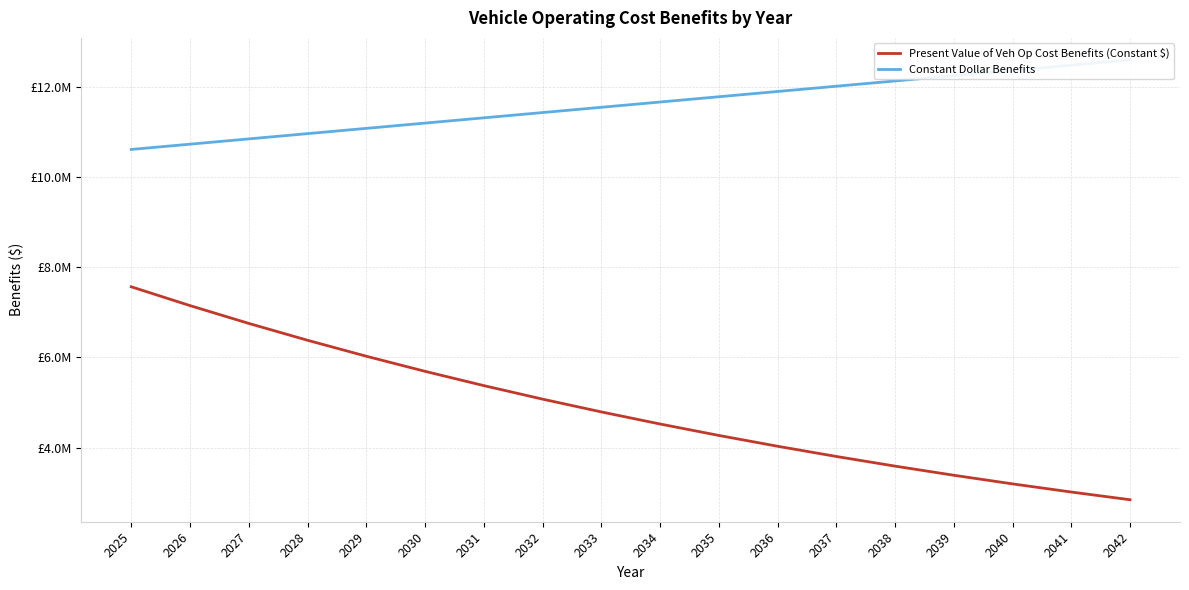

How many data points does each series have?

18